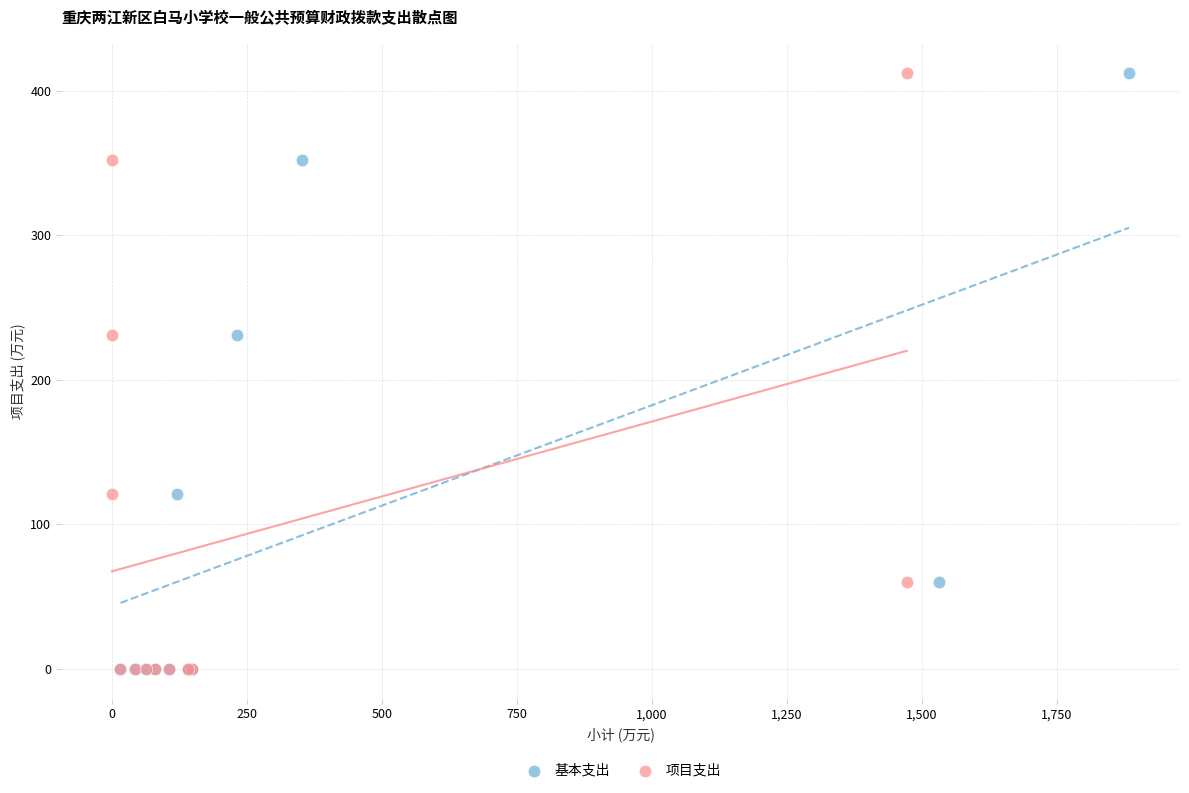

What are all the series names shown in the legend?

基本支出, 项目支出